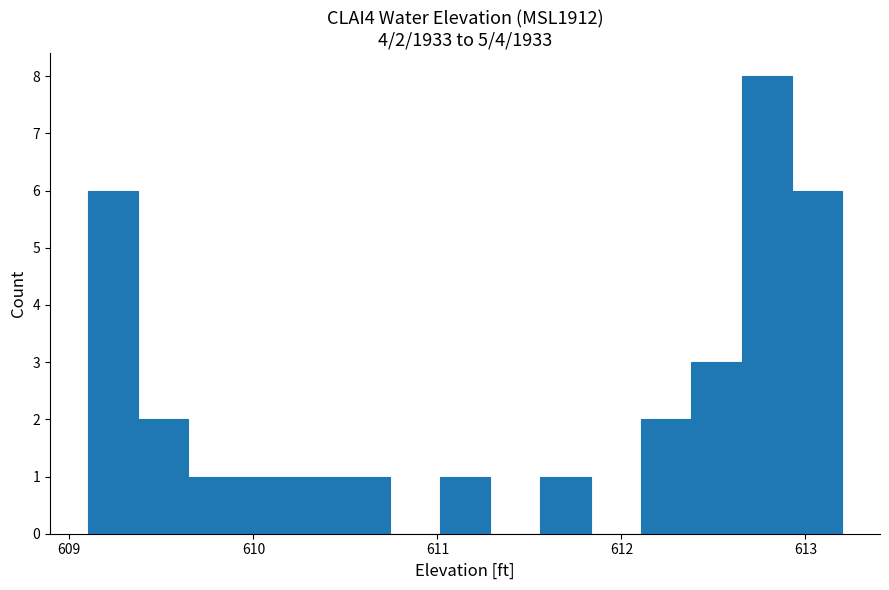

Around what value on the x-axis is the tallest bar? Give the approximate position of its centre, as read against the axis.

612.8